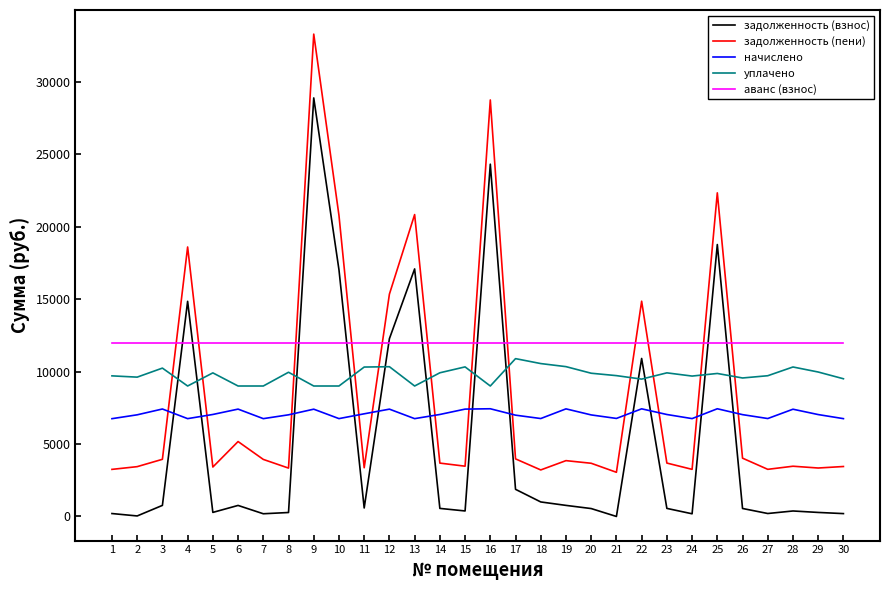

What is the difference between the начислено values at 18 and 15?

650.4